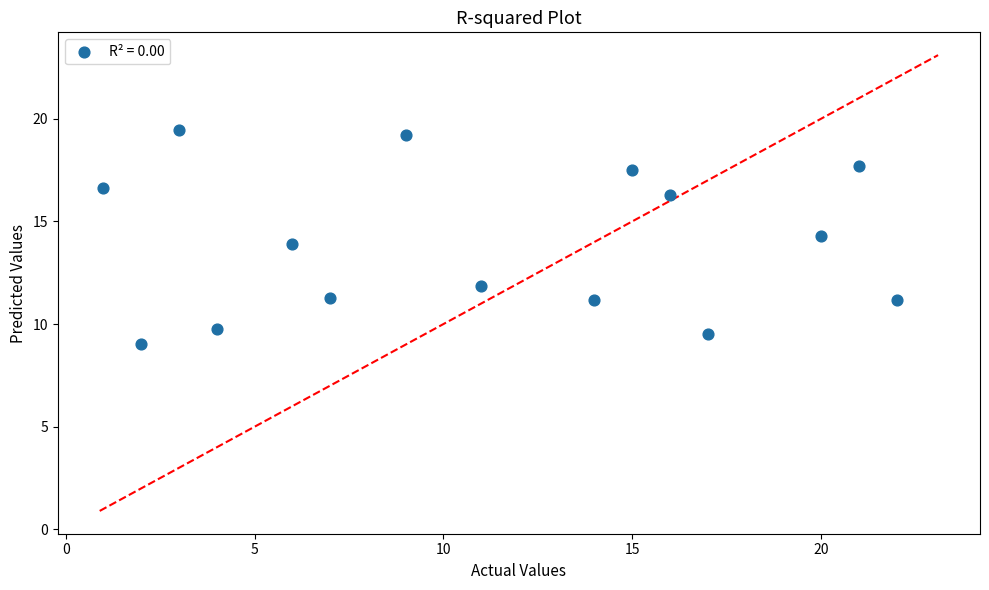

What is the range of Y values (max minus min)?

10.4